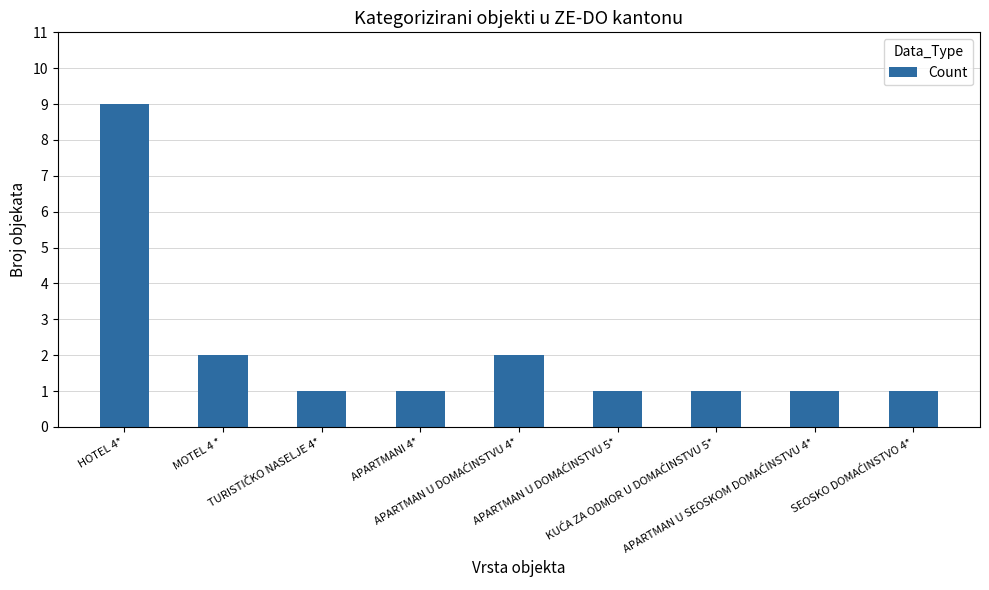

What is the maximum value shown in the chart?

9